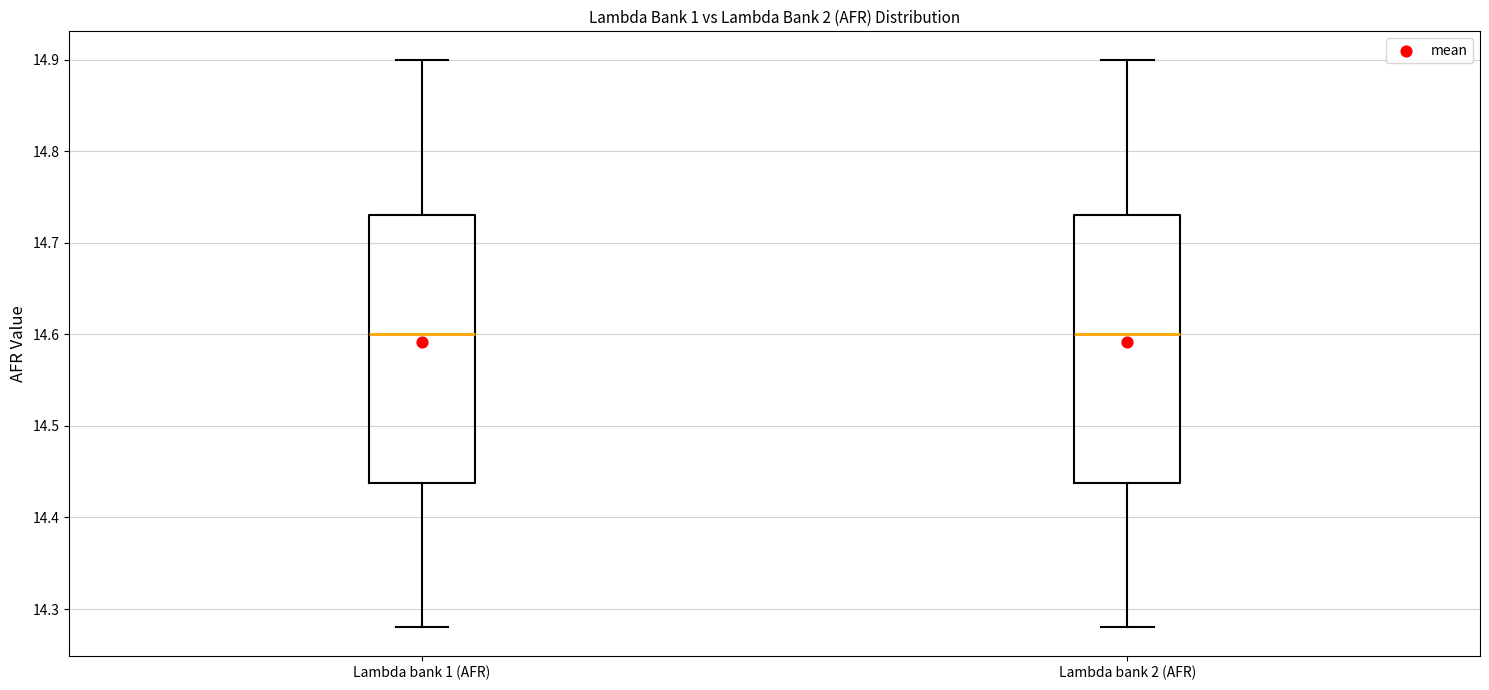

Where is the lower edge of the box for Lambda bank 1 (AFR) on the y-axis? The values are not printed on the chart, so give them approximately, as read against the axis.

14.44